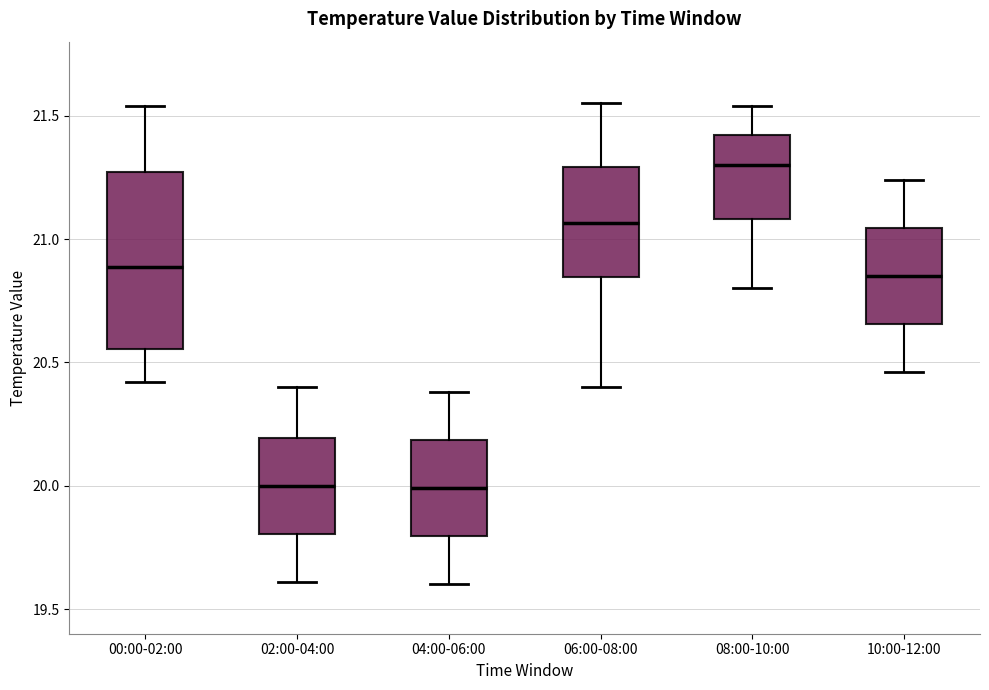

Comparing the boxes themselves (not the whiskers), which one is the tallest?

00:00-02:00